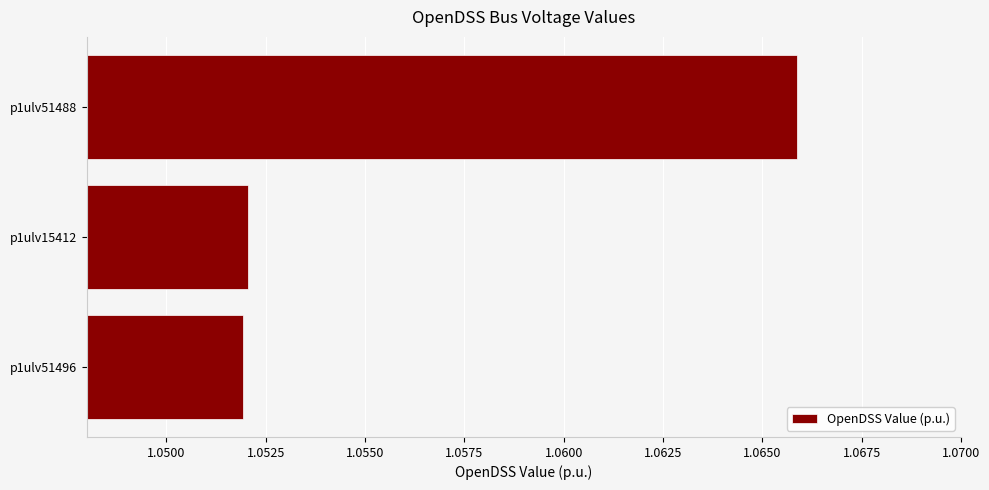

At which category does the chart reach its peak across all series?

p1ulv51488